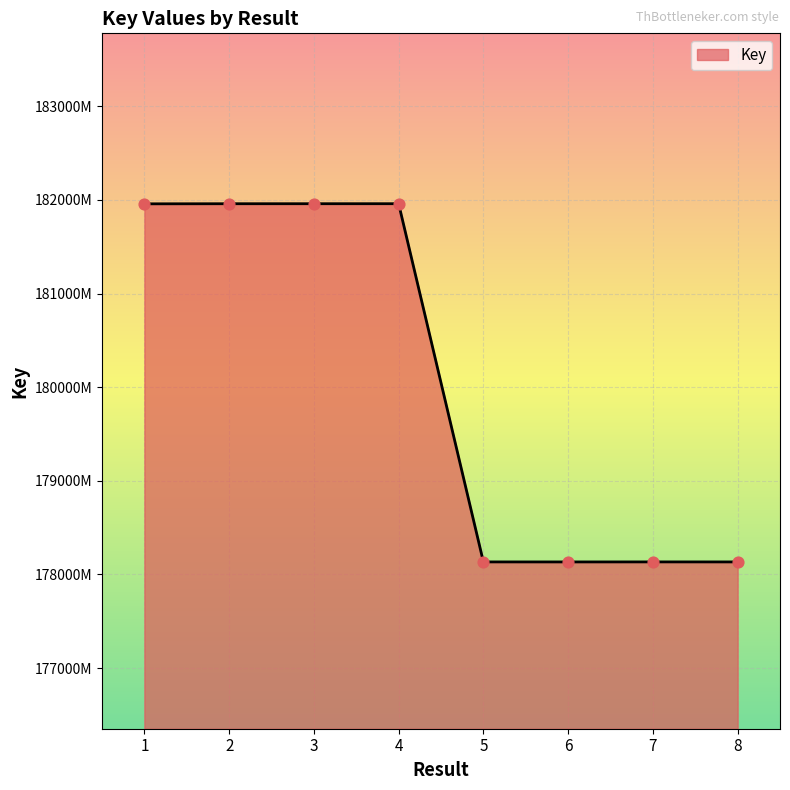

Between 7 and 8, which is larger?

7